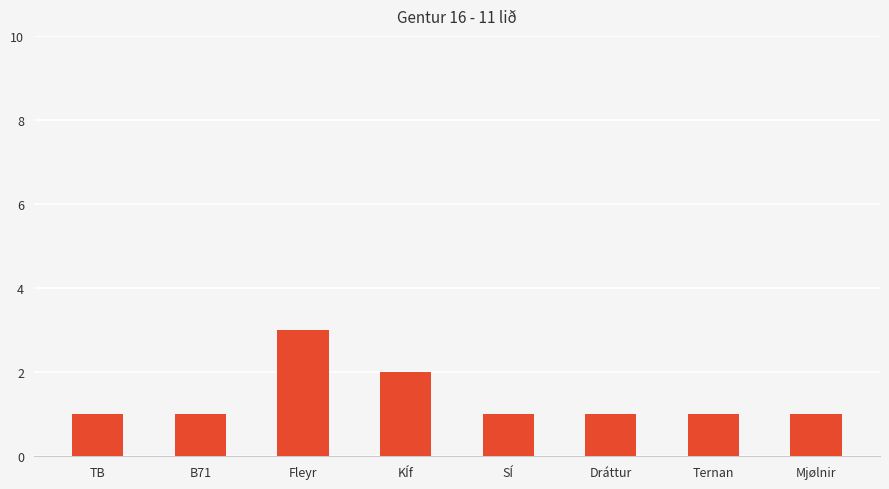

What is the maximum value shown in the chart?

3